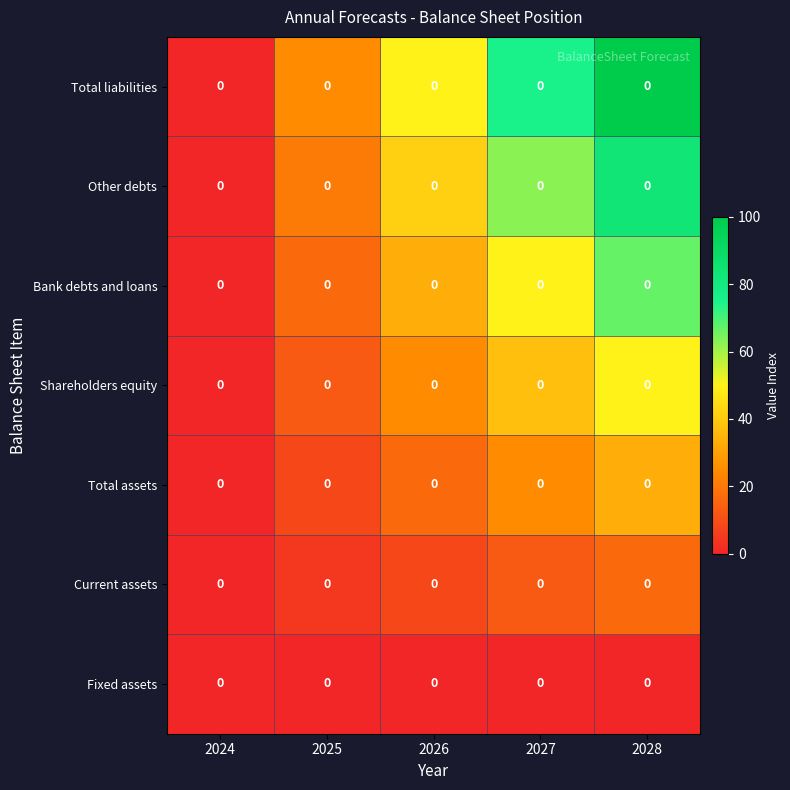

What is the total value across all series at 2028?

350.0